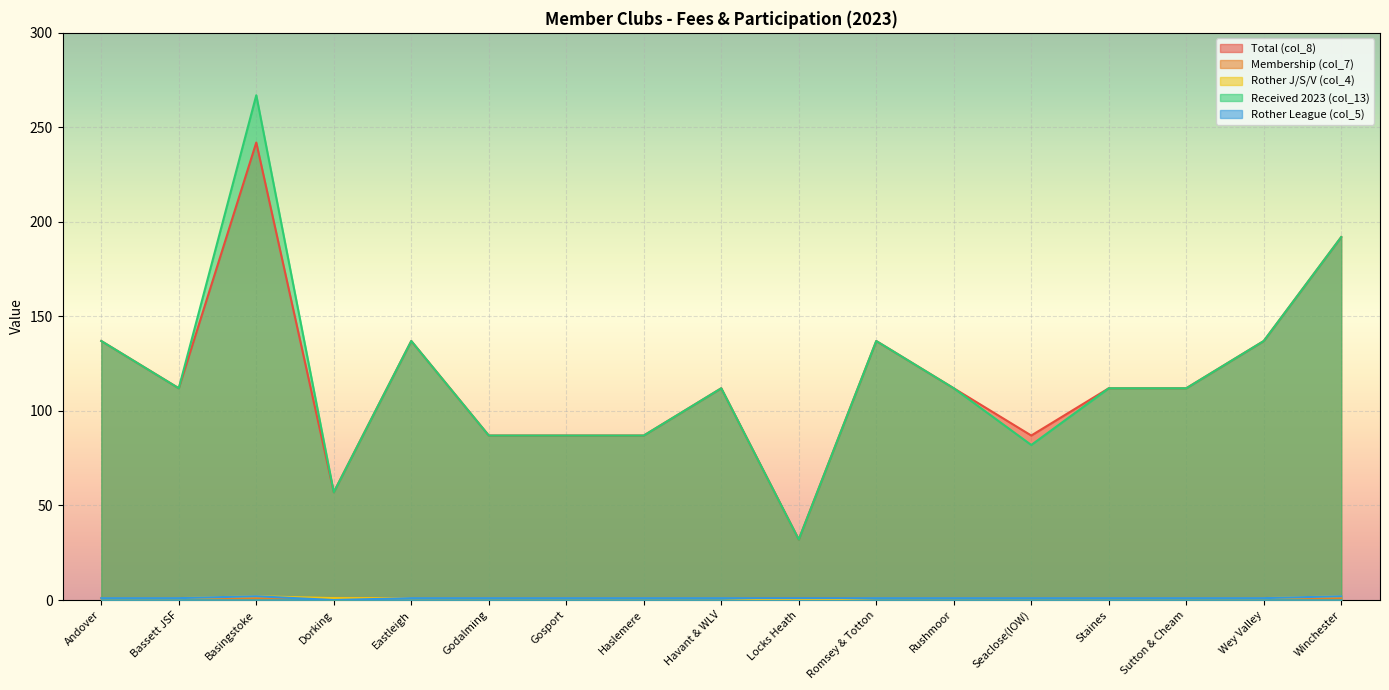

What is the difference between the maximum and minimum values in the Rother J/S/V (col_4) series?

2